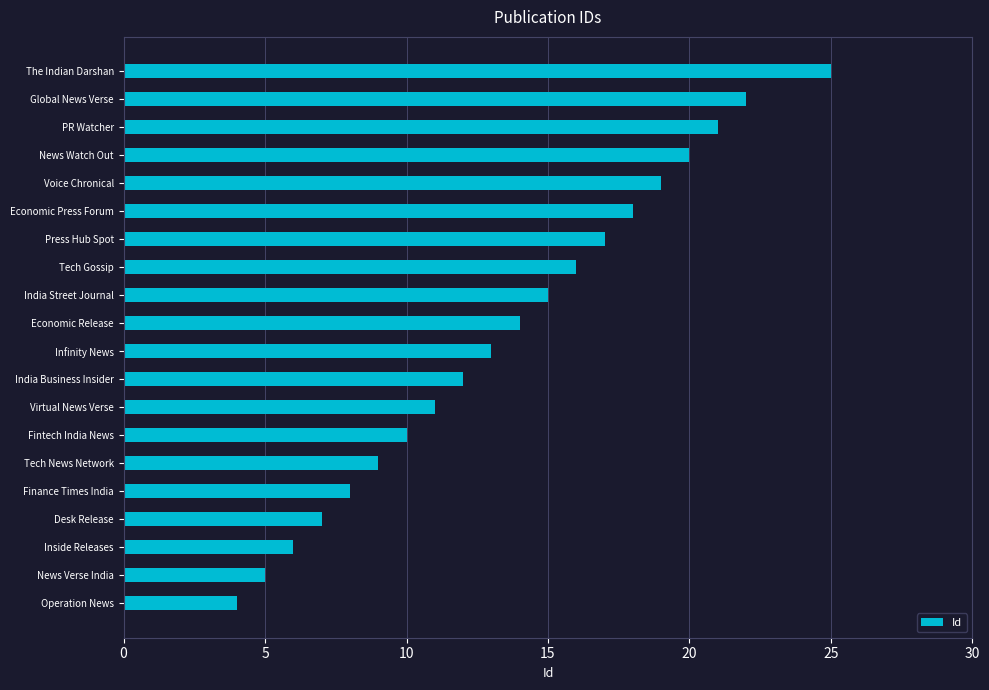

What is the difference between the maximum and minimum values?

21